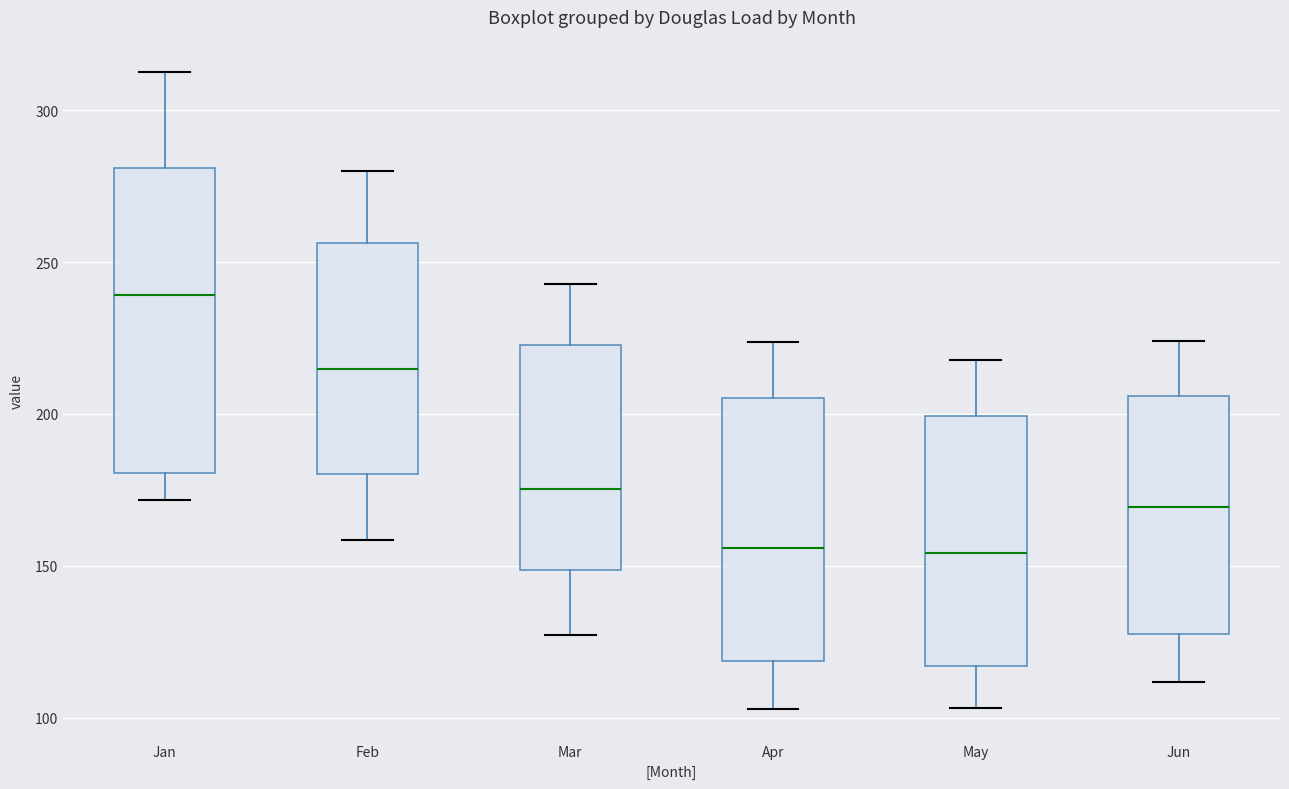

Which box is the tallest, from its lower edge to its upper edge?

Jan